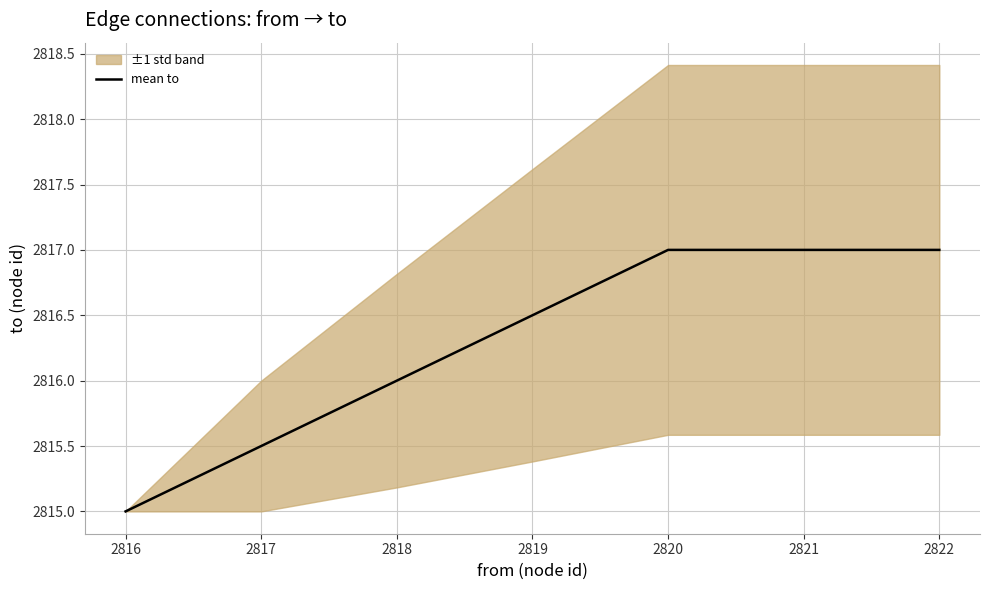

What is the maximum value for mean to?

2817.0